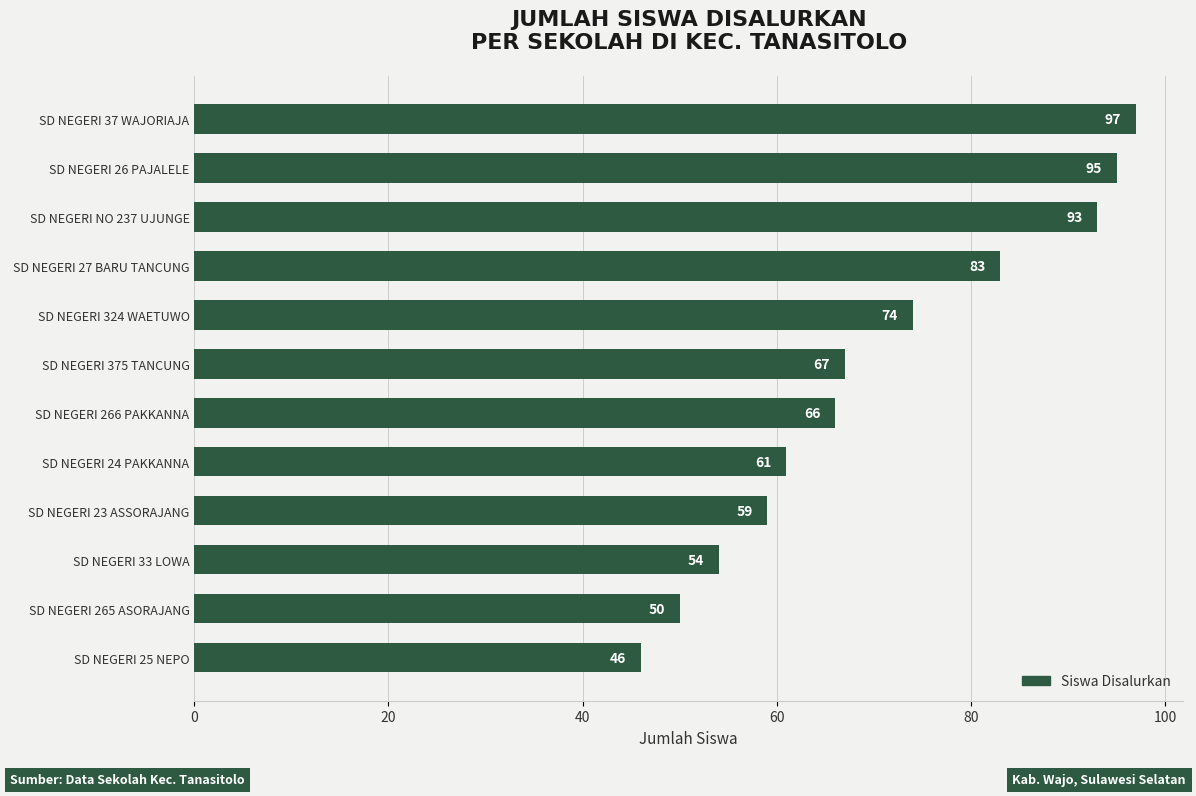

What is the difference between the maximum and minimum values?

51